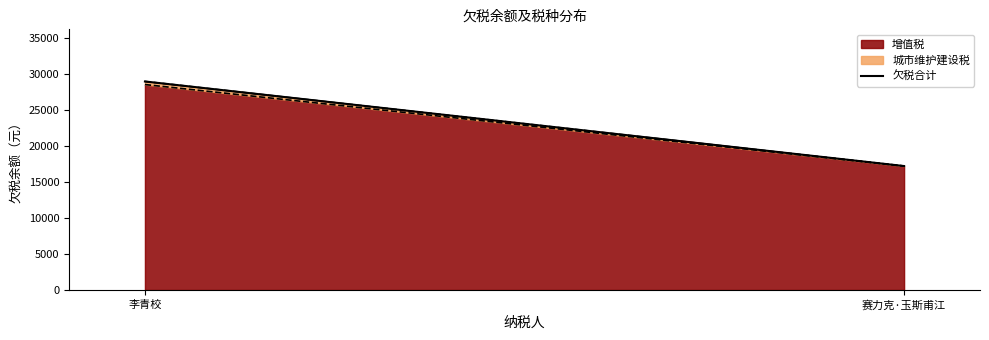

Rank the categories by value from lowest to highest.

赛力克·玉斯甫江, 李青校